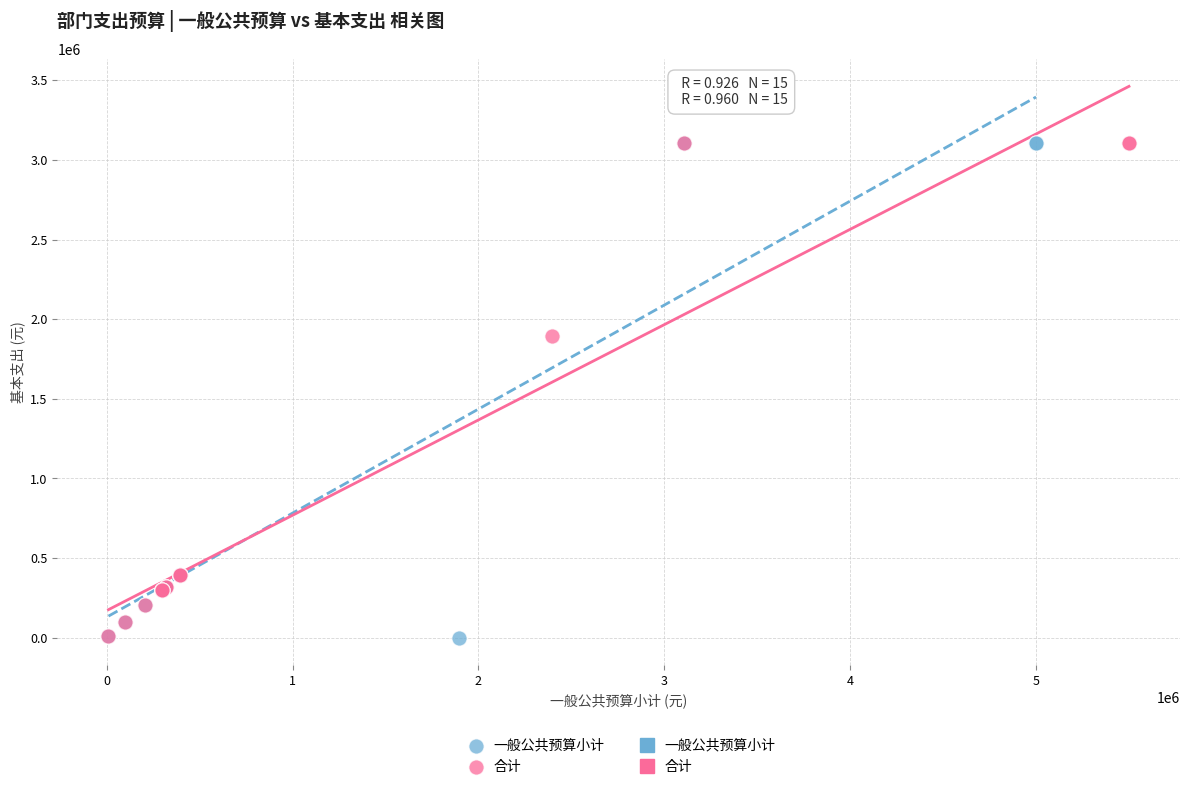

Which series has the largest Y range (max minus min)?

一般公共预算小计